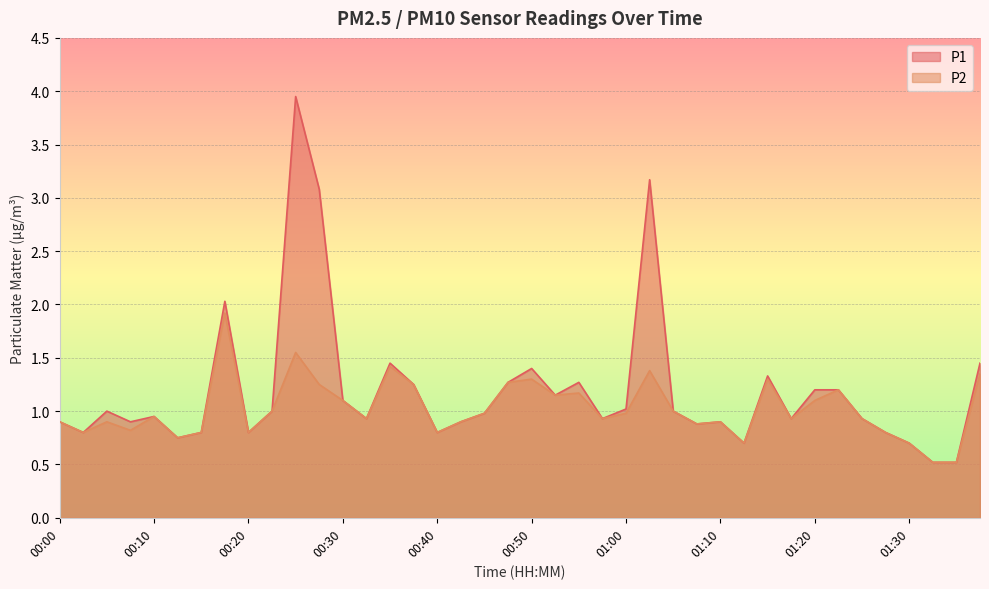

Reading right to left, transcribe all the data shown in this chart.

P1: 1.4	0.5	0.5	0.7	0.8	0.9	1.2	1.2	0.9	1.3	0.7	0.9	0.9	1.0	3.2	1.0	0.9	1.3	1.1	1.4	1.3	1.0	0.9	0.8	1.2	1.4	0.9	1.1	3.1	4.0	1.0	0.8	2.0	0.8	0.8	0.9	0.9	1.0	0.8	0.9
P2: 1.4	0.5	0.5	0.7	0.8	0.9	1.2	1.1	0.9	1.3	0.7	0.9	0.9	1.0	1.4	1.0	0.9	1.2	1.1	1.3	1.3	1.0	0.9	0.8	1.2	1.4	0.9	1.1	1.2	1.6	1.0	0.8	1.9	0.8	0.8	0.9	0.8	0.9	0.8	0.9